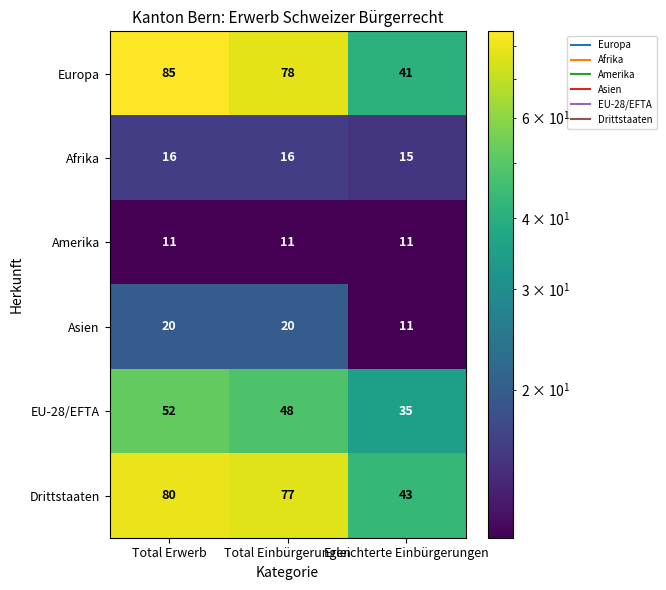

The Asien series shows 20 at Total Erwerb. True or false?

True